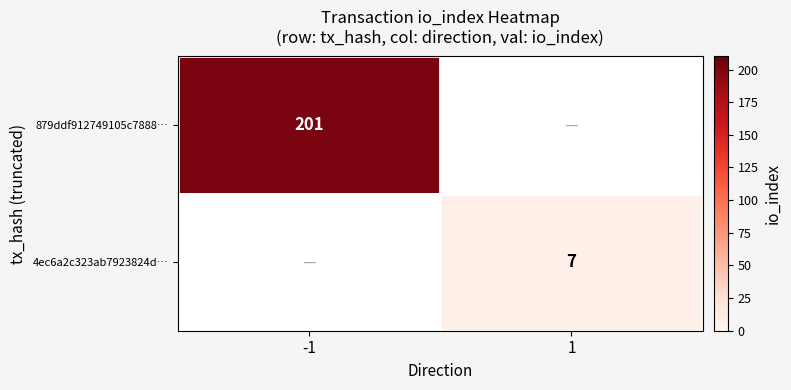

The value of 4ec6a2c323ab7923824d… at 1 is 11.4. True or false?

False